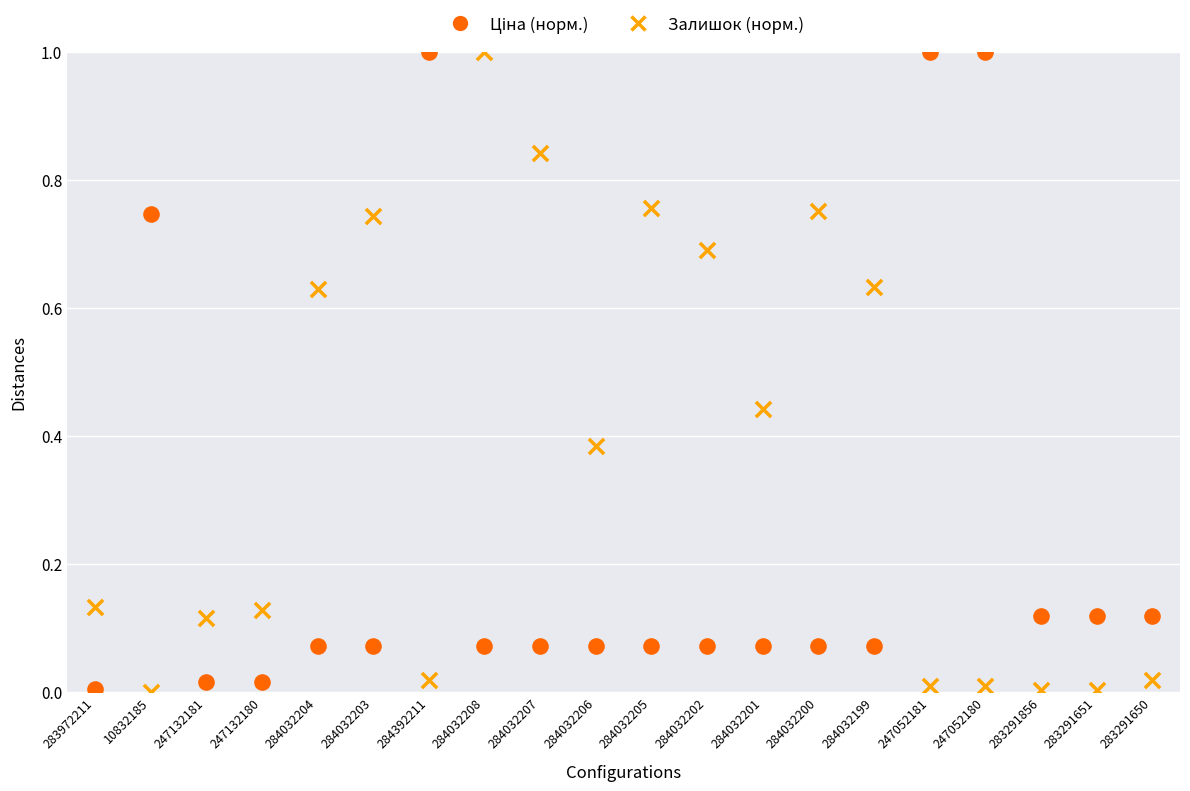

Across all data points, what is the range of Y values (max minus min)?

1.0